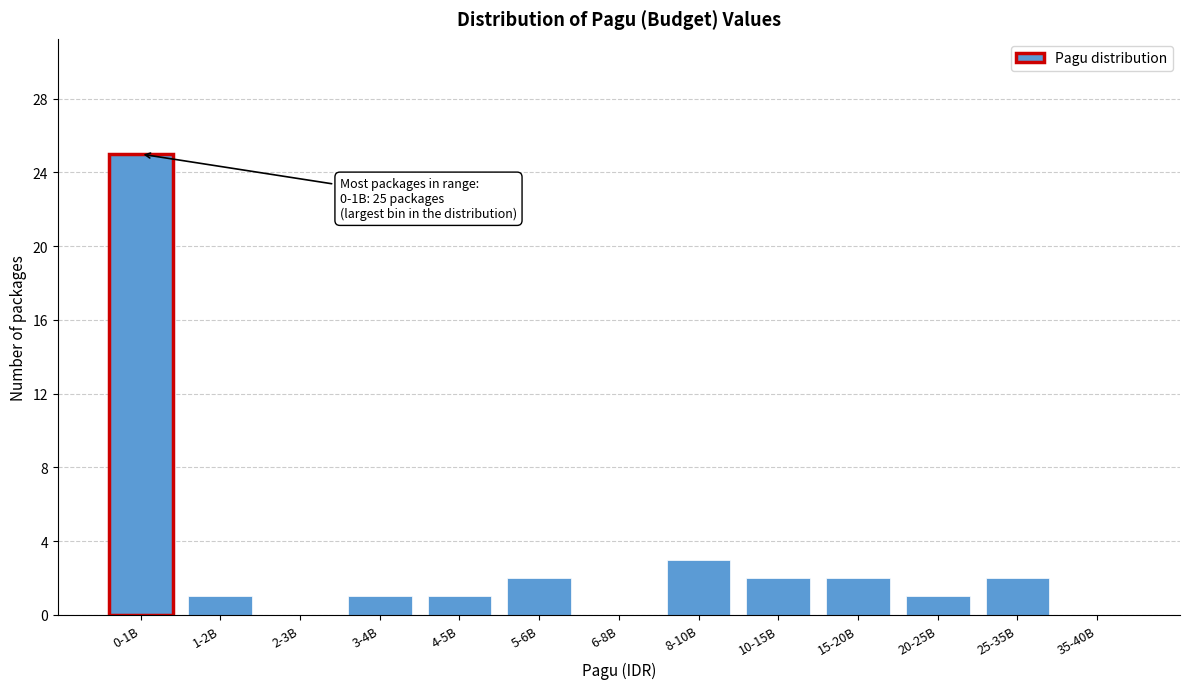

Approximately how many times larger is the value at 4-5B compared to 8-10B?

0.3